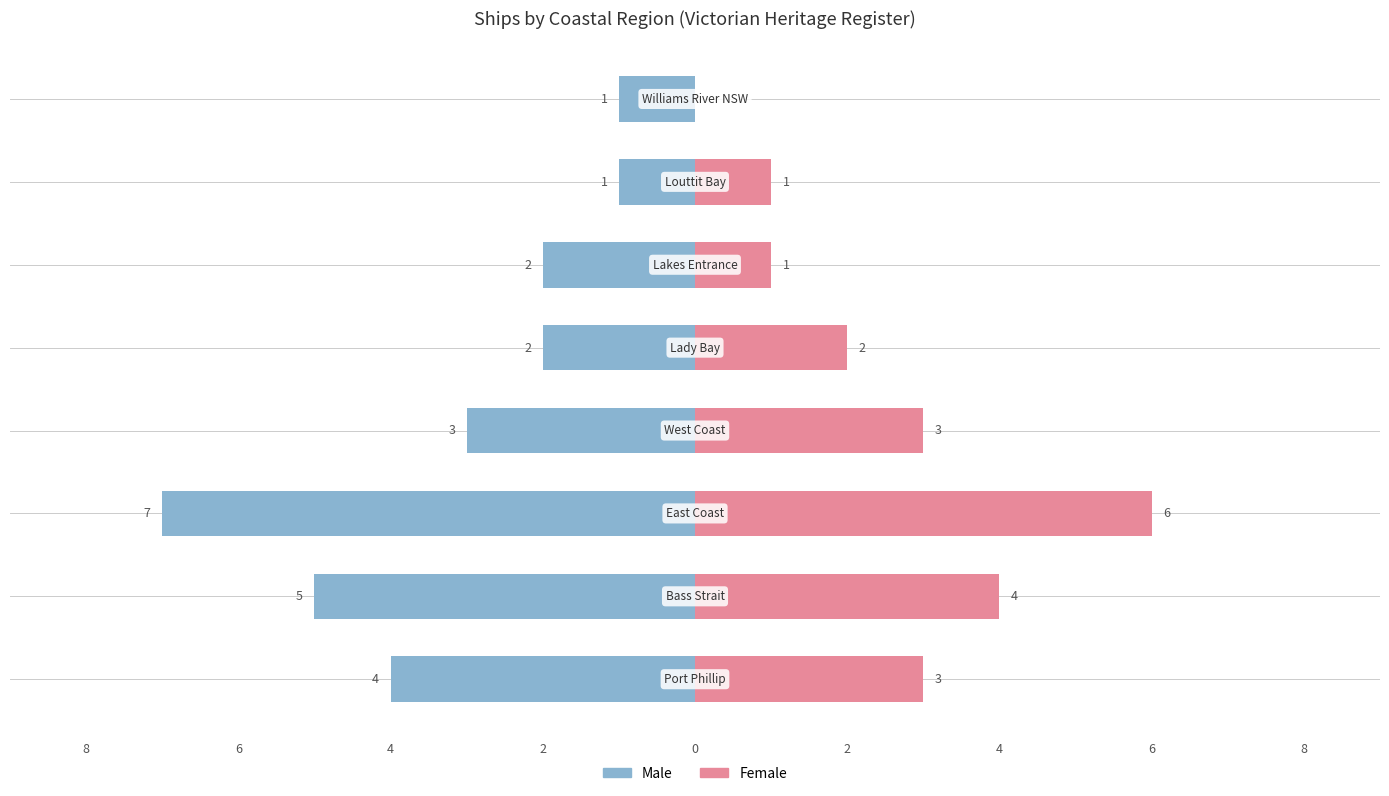

Which label corresponds to the smallest value in the chart?

Williams River NSW